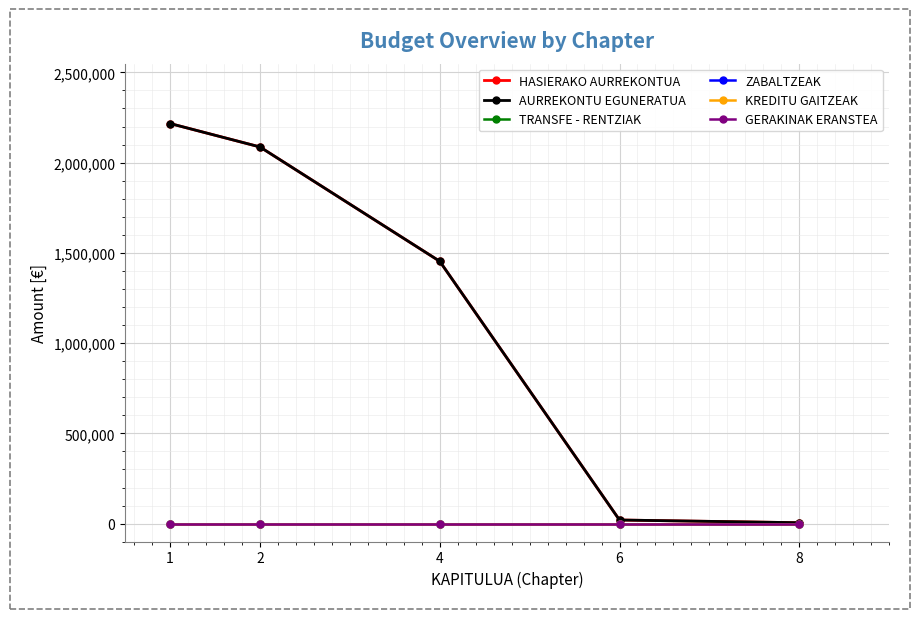

Does the chart display data point markers on the line(s)?

Yes